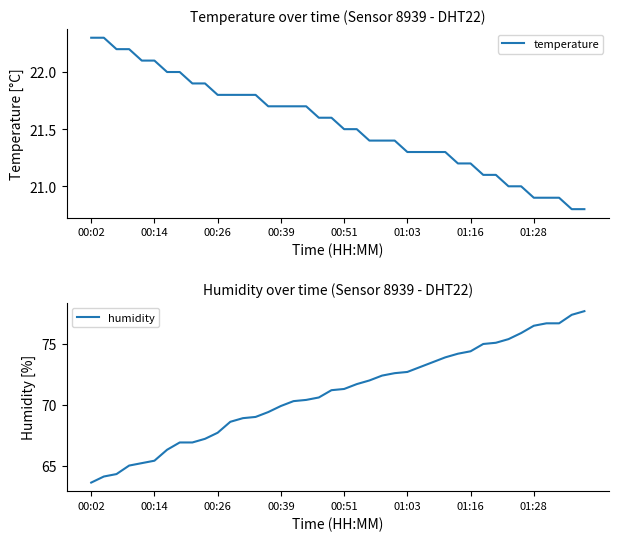

True or false: temperature and humidity cross at least once.

False